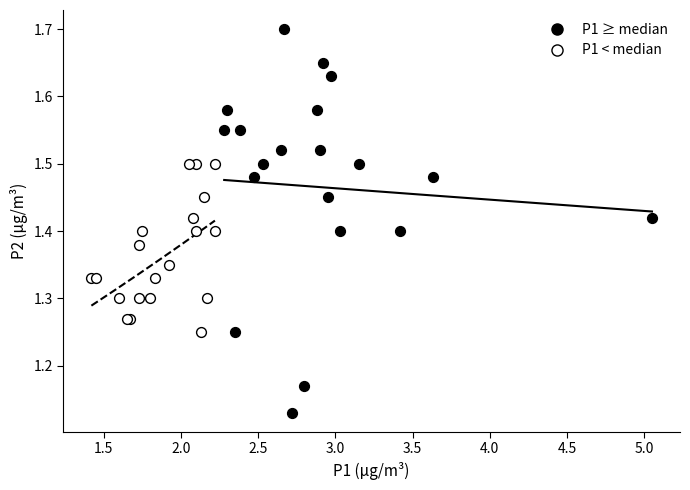

Which series reaches the minimum Y coordinate?

P1 ≥ median